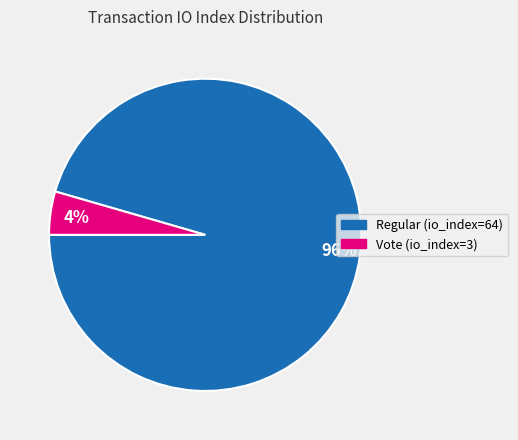

How many segments does this pie chart have?

2